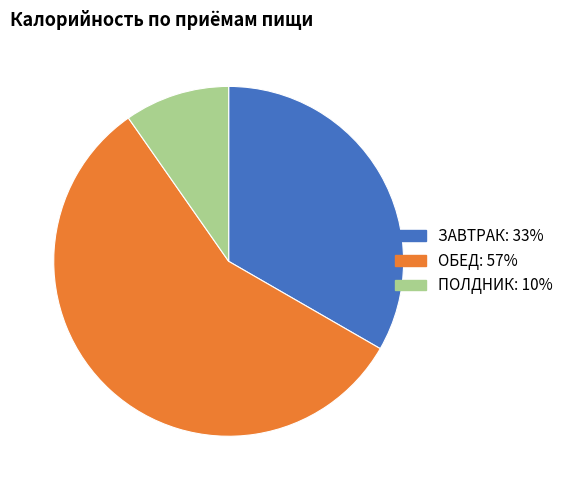

Do ОБЕД and ПОЛДНИК together represent more than half of the pie?

Yes